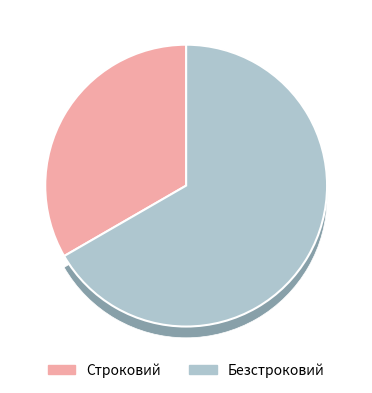

What is the largest slice in the pie chart?

Безстроковий